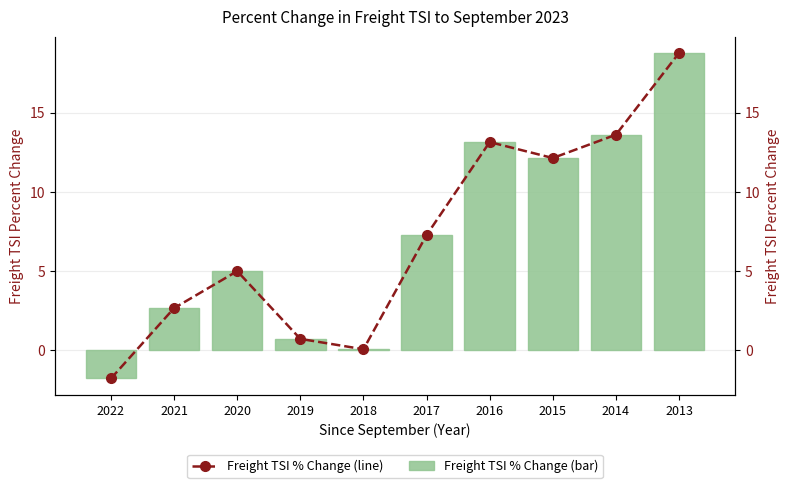

What is the greatest value displayed?

18.8